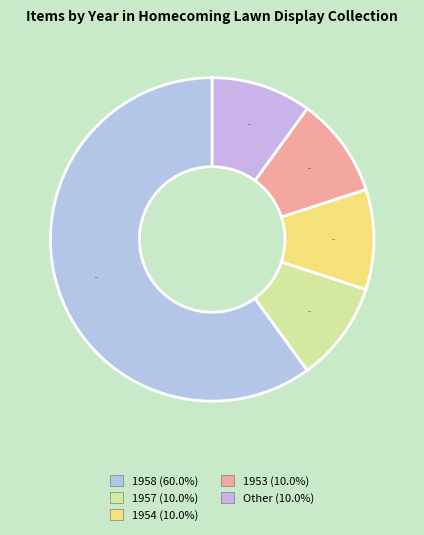

Rank the categories by value from highest to lowest.

1958, 1957, 1954, 1953, Other